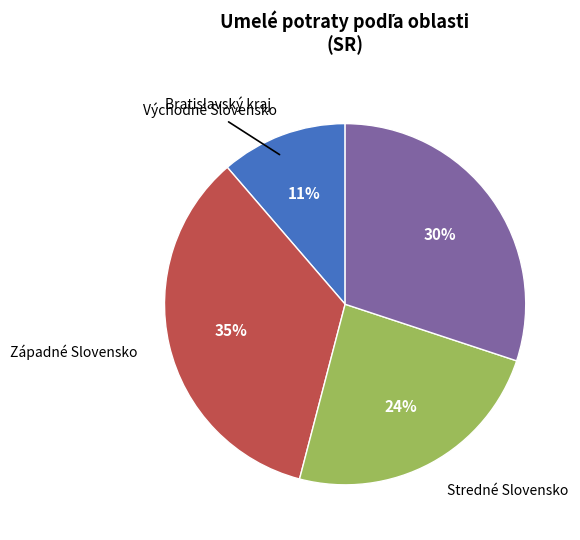

Does Bratislavský kraj account for over 50% of the chart?

No